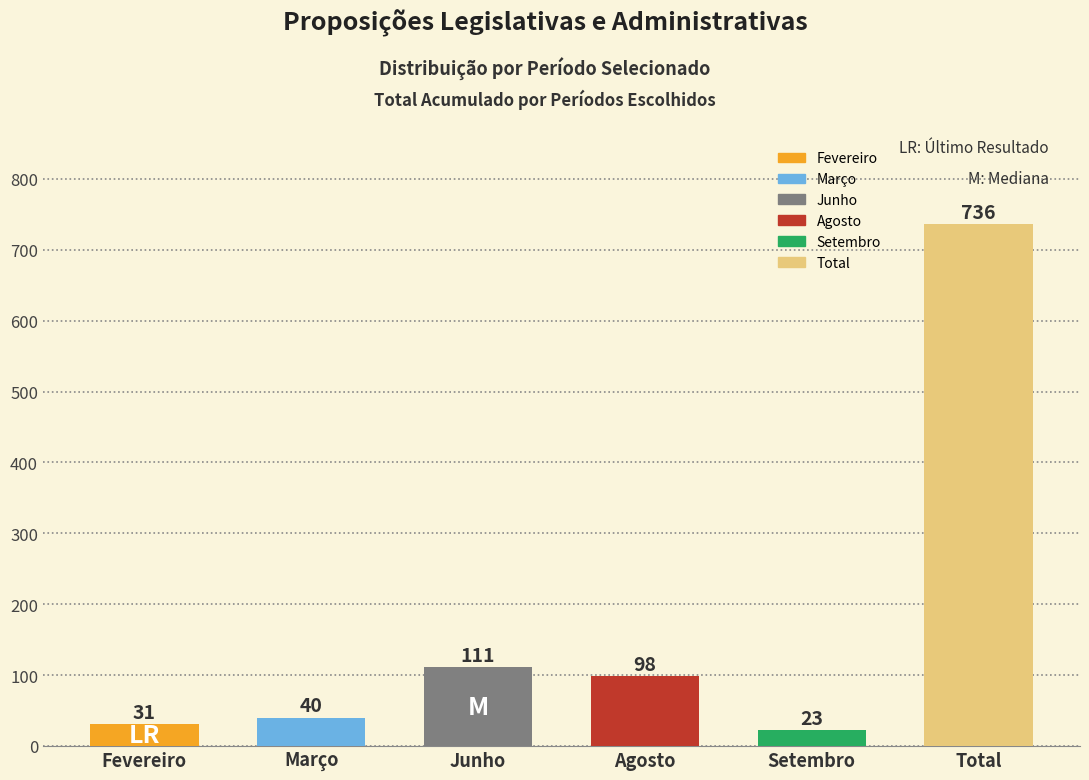

List the labels in order of value, smallest first.

Setembro, Fevereiro, Março, Agosto, Junho, Total